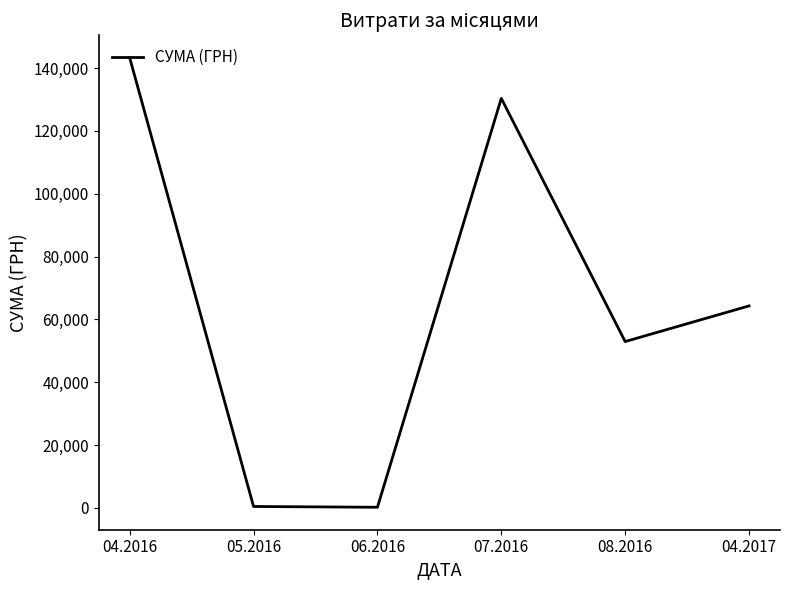

What is the difference between the maximum and second lowest values?

142873.9